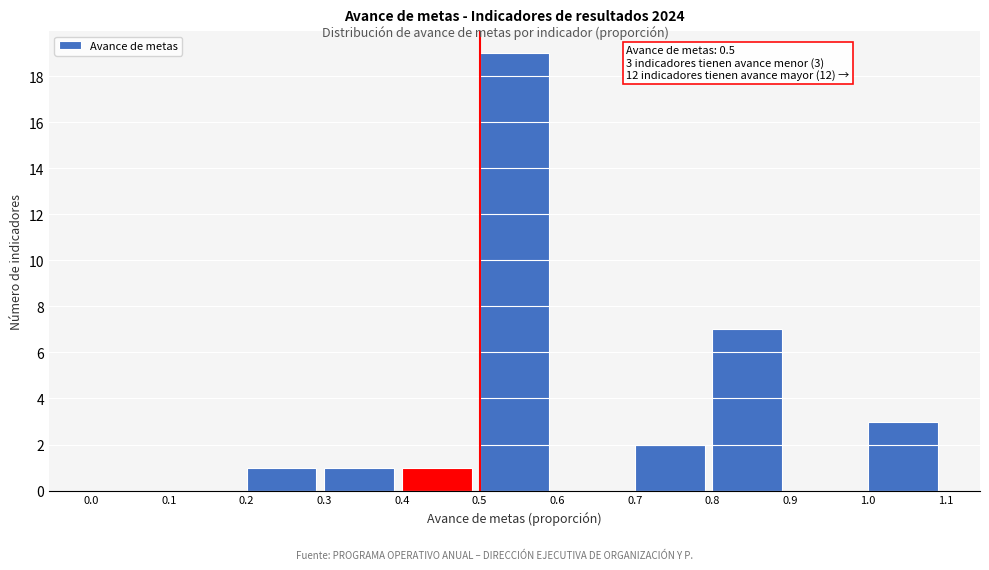

Over which range of the x-axis is the bar tallest?

0.5 to 0.6